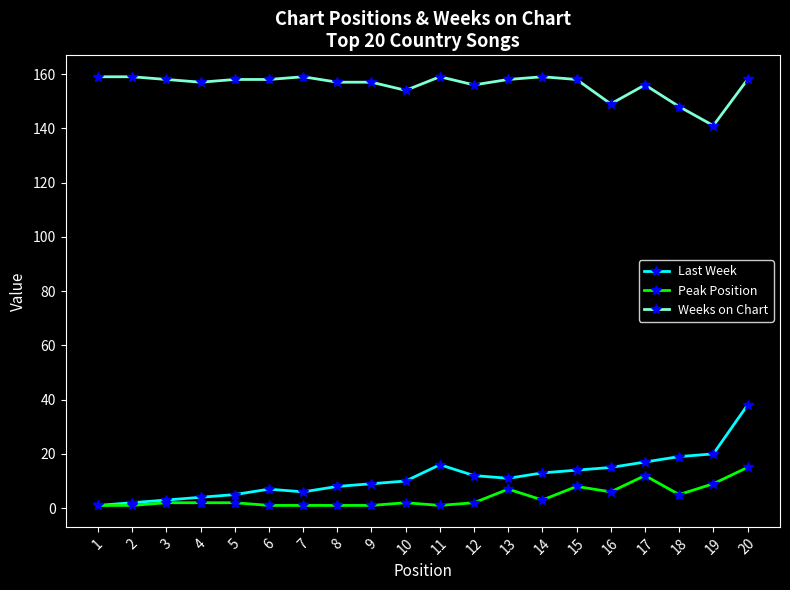

True or false: Weeks on Chart has a value of 37 at 11.

False